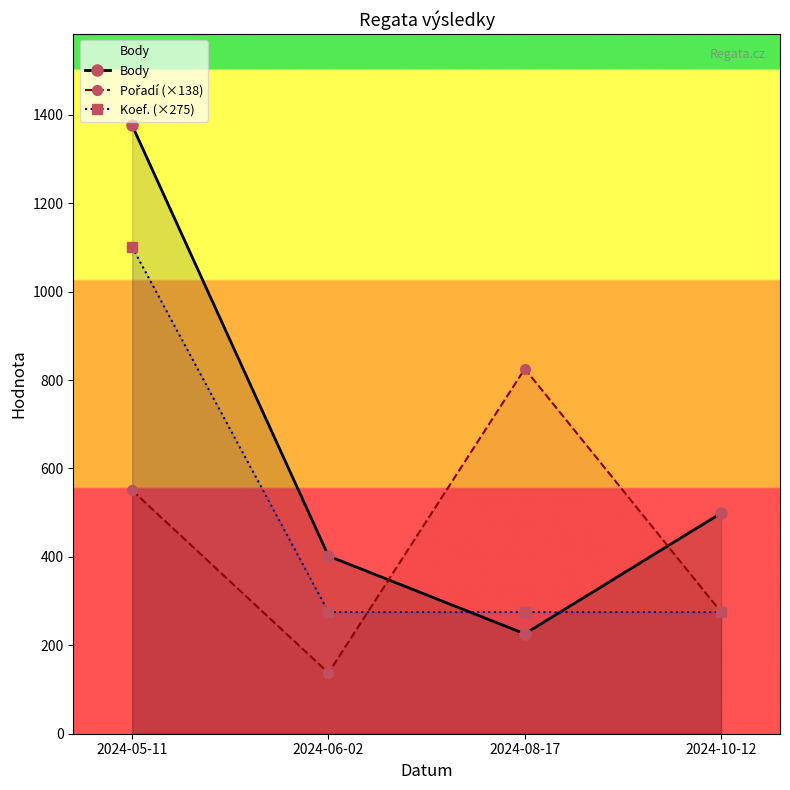

Count the number of data series in this chart.

3